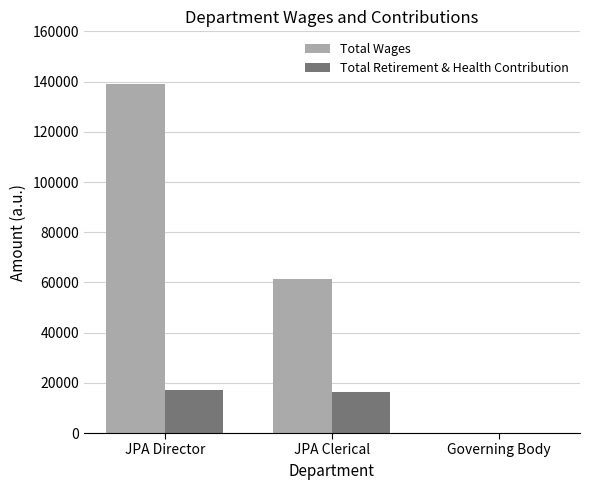

Count the Total Wages values in the range 0 to 139159.

3